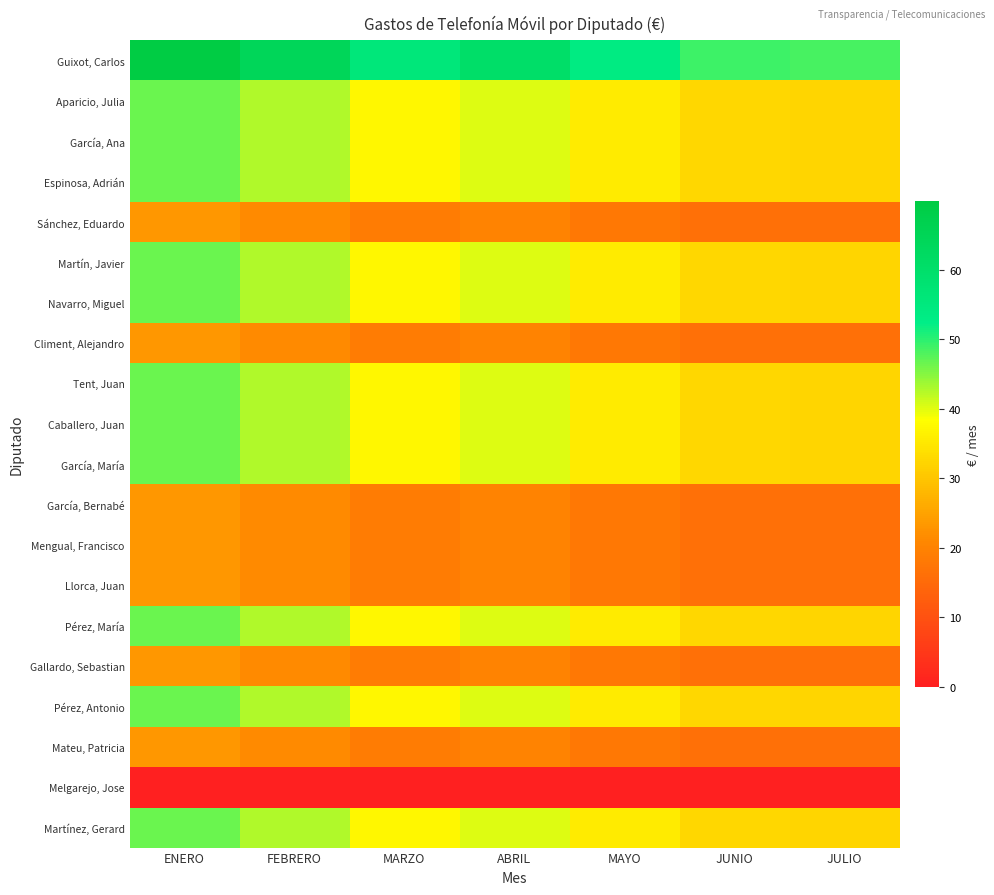

At how many categories does at least one series exceed 18?

7